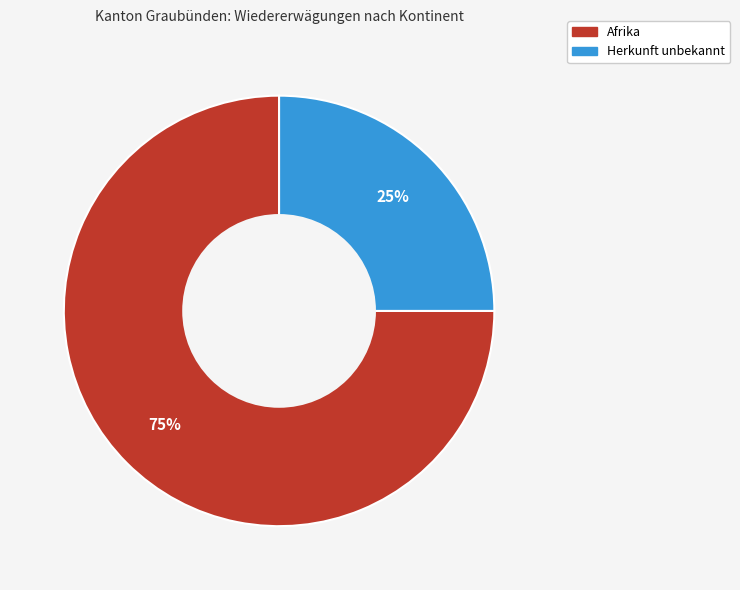

To the nearest percent, what is the average slice percentage?

50%